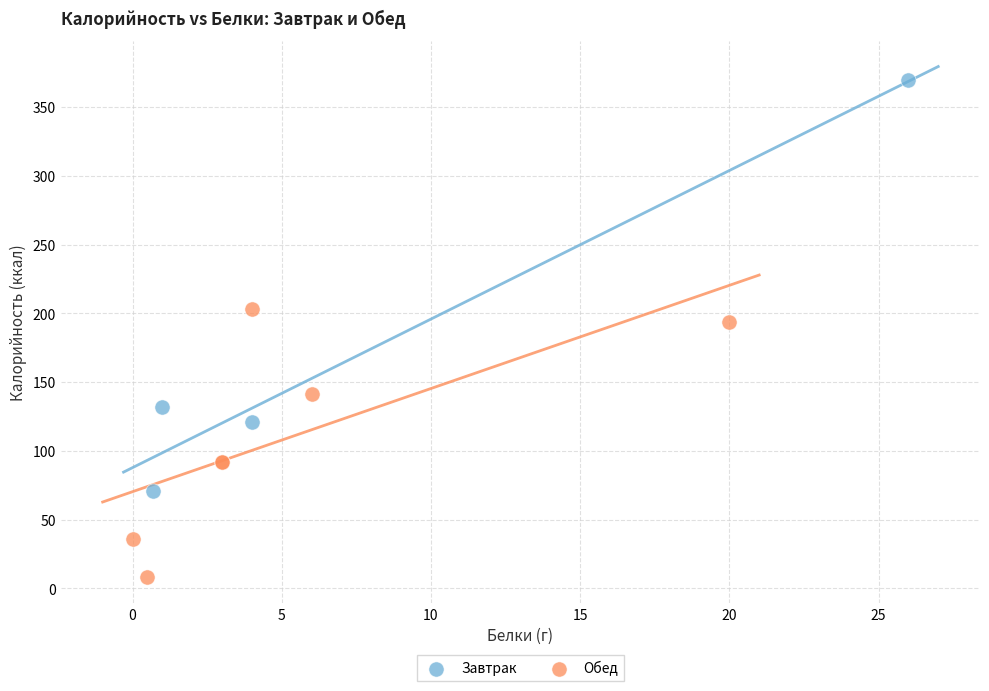

What are all the series names shown in the legend?

Завтрак, Обед